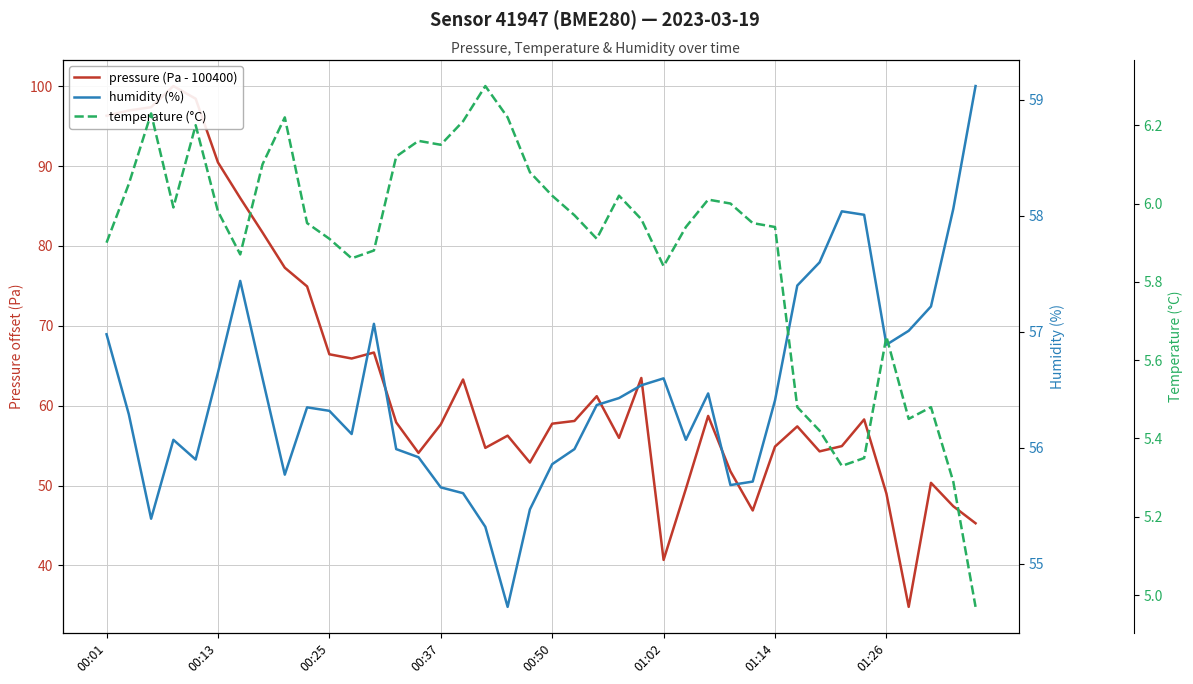

What is the minimum value shown in the chart?

5.0